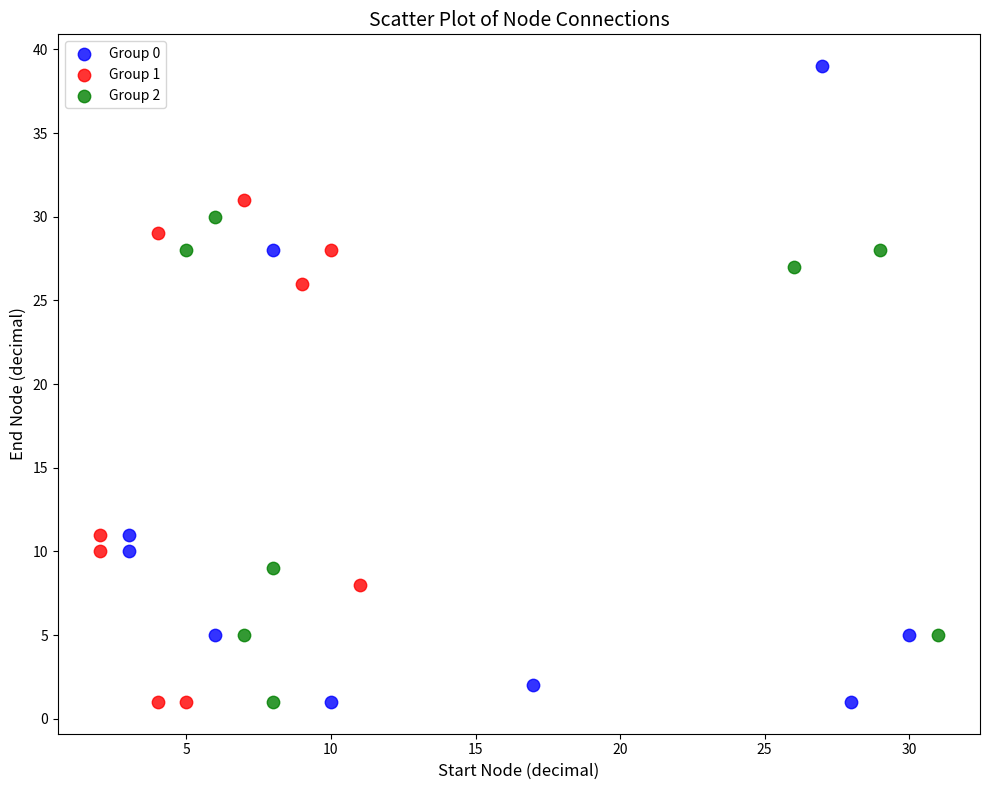

Which series reaches the maximum Y coordinate?

Group 0